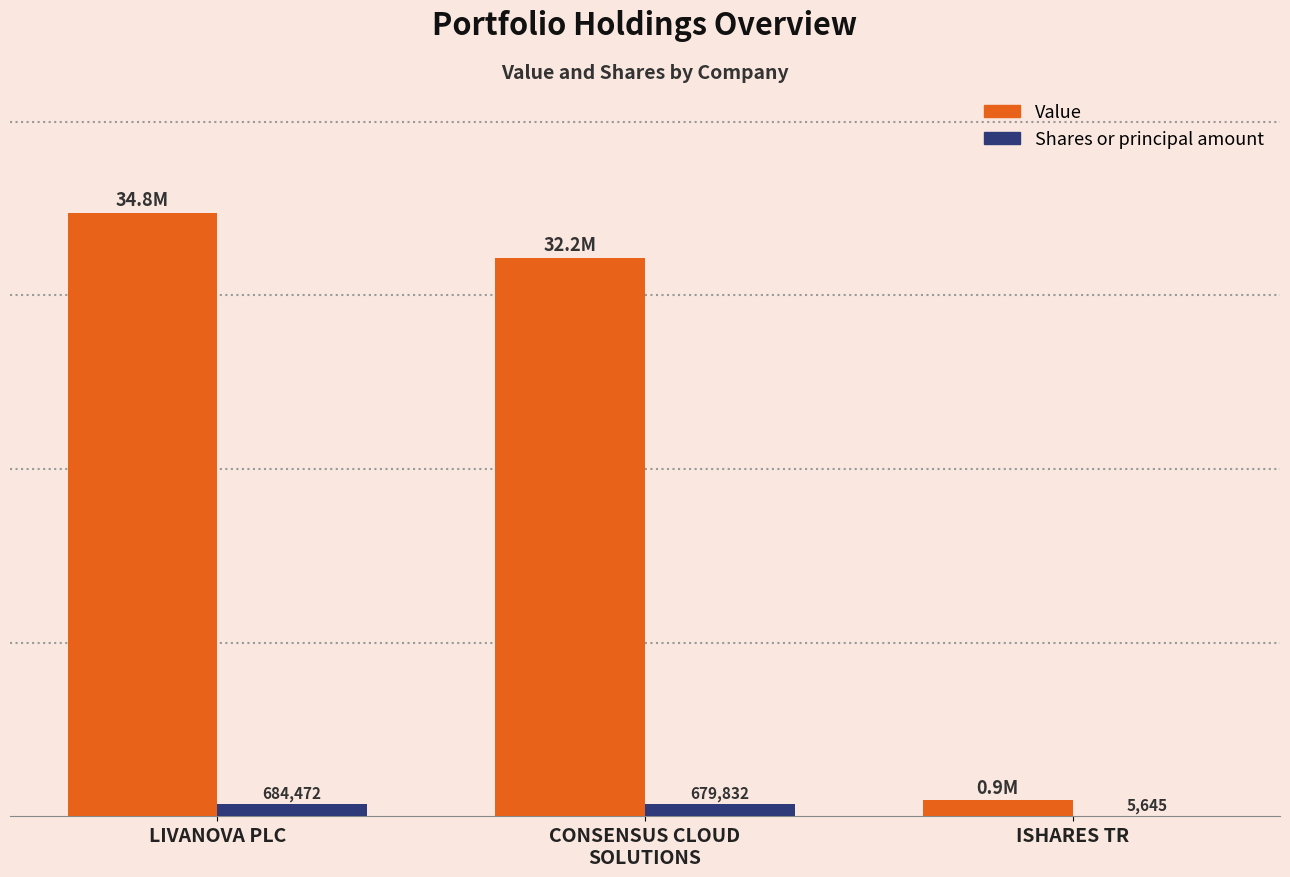

What are all the series names shown in the legend?

Value, Shares or principal amount